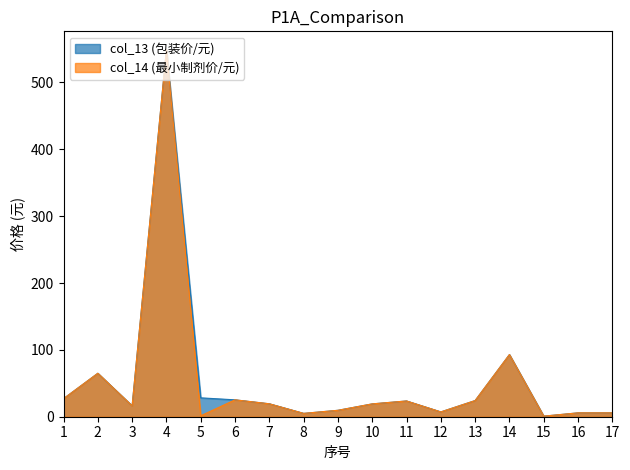

How many interior local peaks does the col_14 (最小制剂价/元) series have?

5